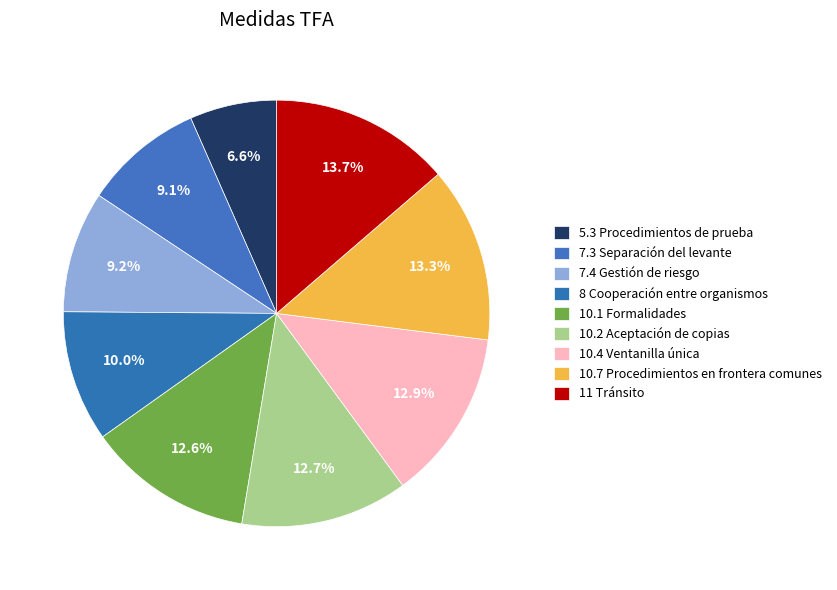

Count the number of slices in the pie.

9